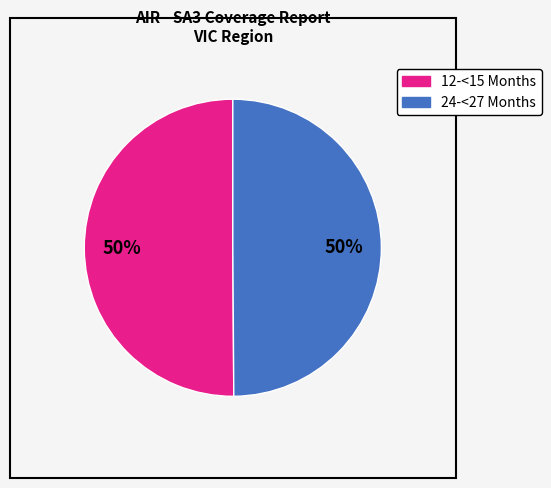

The 24-<27 Months slice represents 57% of the pie. True or false?

False